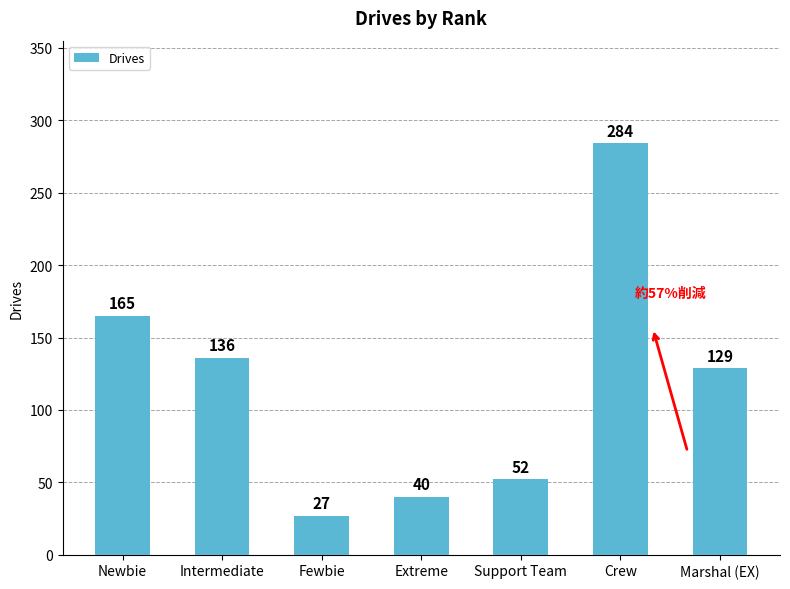

What is the sum of the values at Marshal (EX) and Support Team?

181